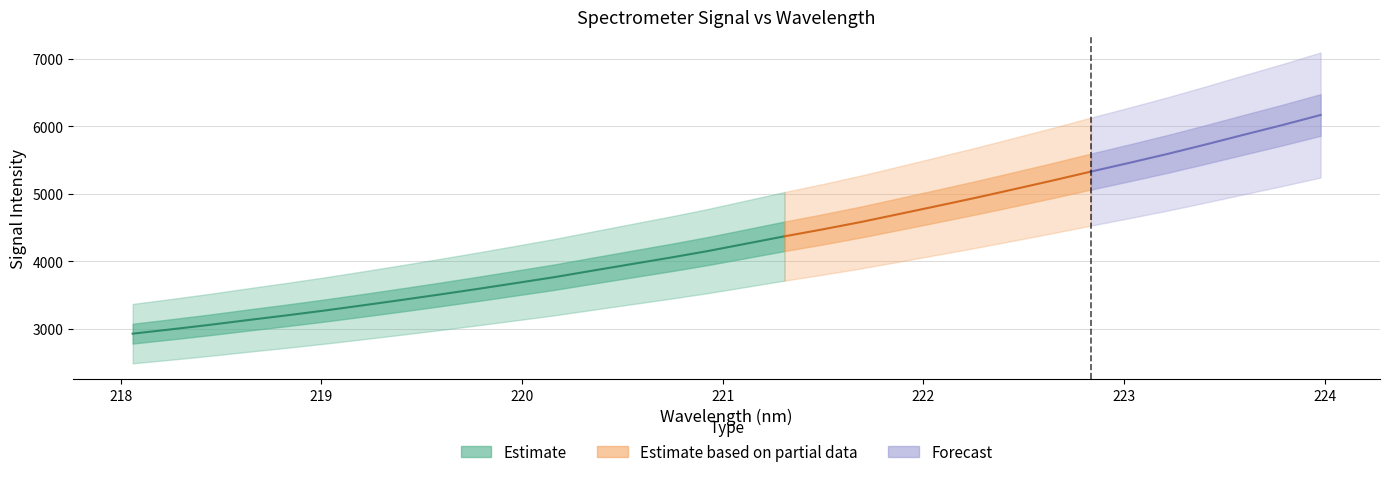

True or false: the data shows 6014.1 at 219.7801.

False